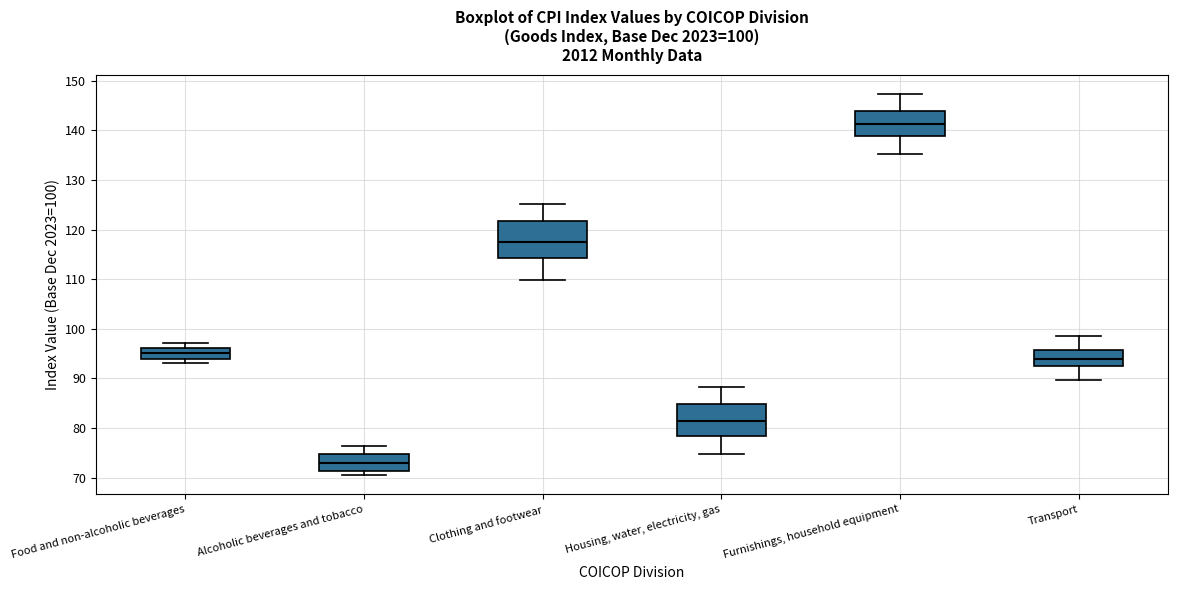

Which box's median line is the highest?

Furnishings, household equipment